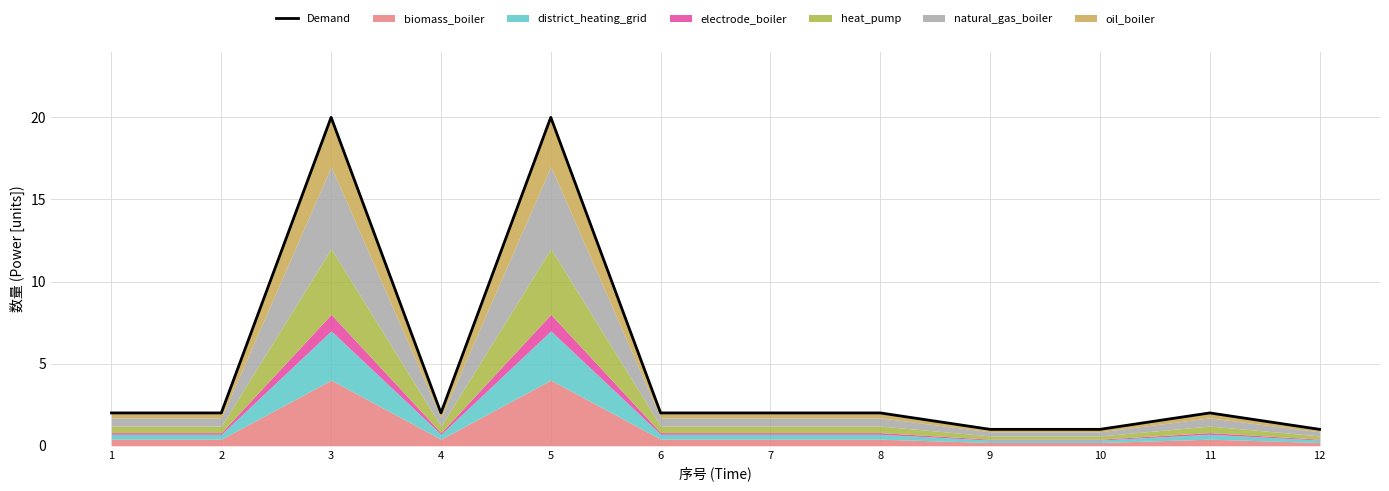

What is the change in value from 5 to 6?

-18